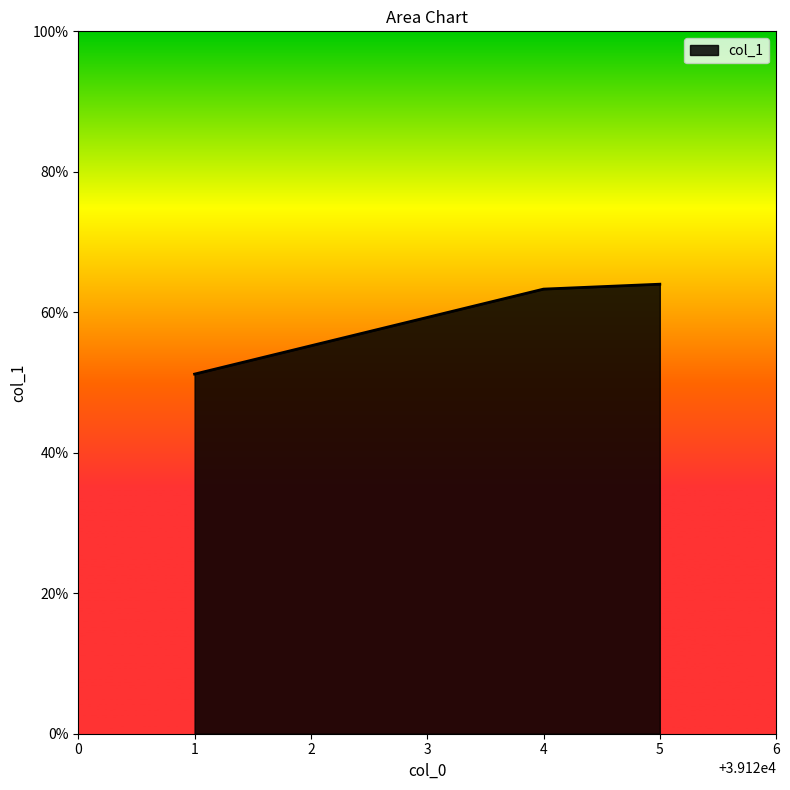

Count the values in the range 0 to 1.

3